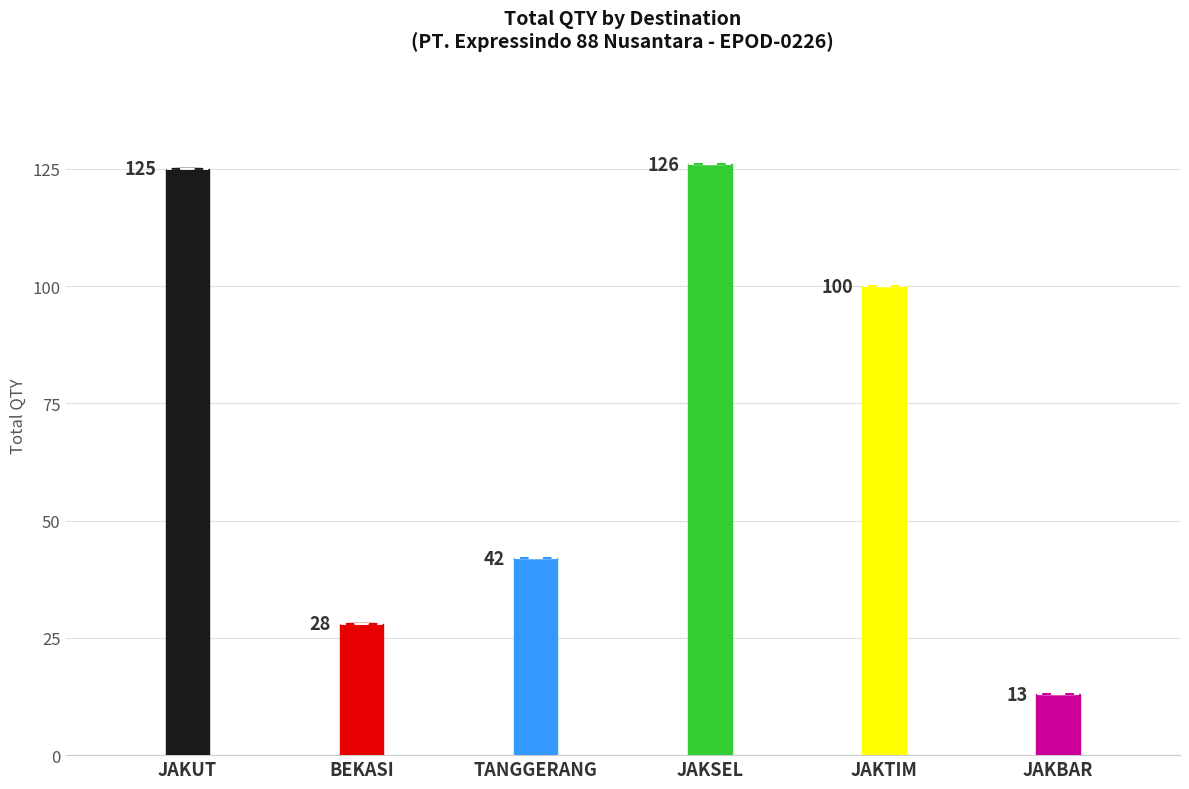

Between BEKASI and TANGGERANG, which is larger?

TANGGERANG